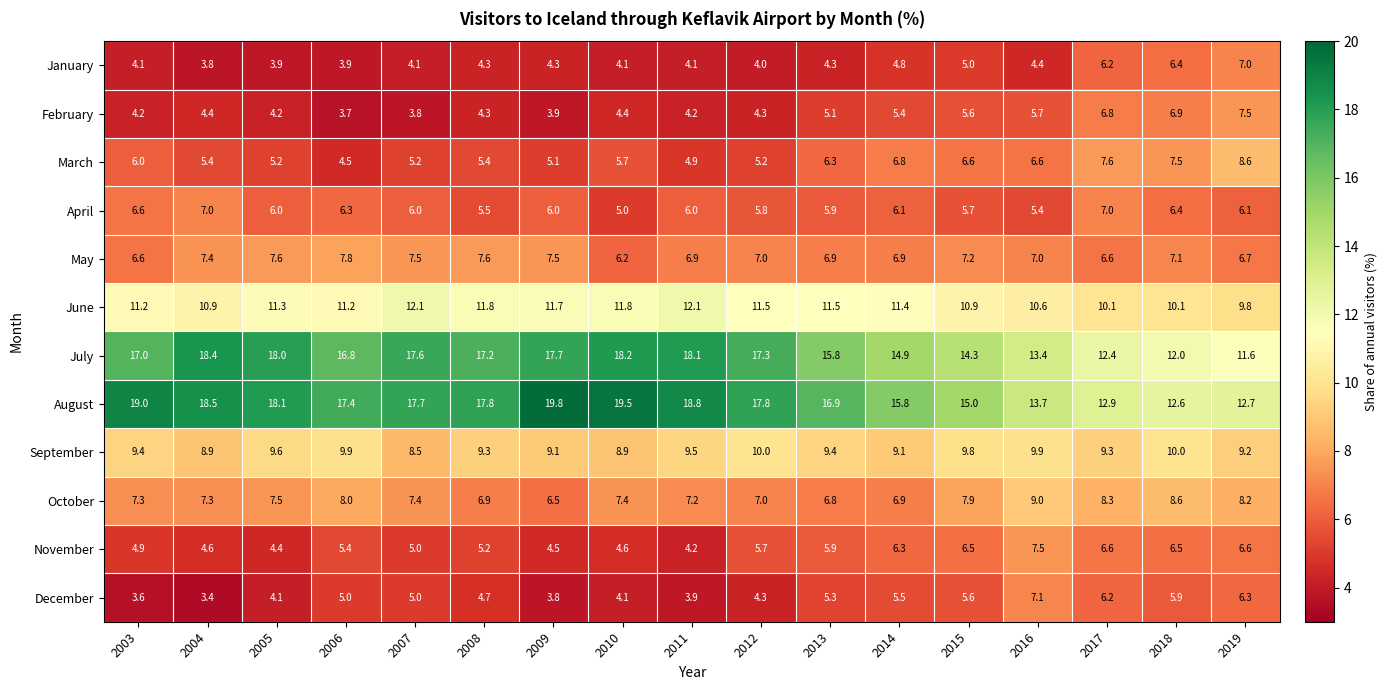

What is the approximate value of September at 2017?

9.3